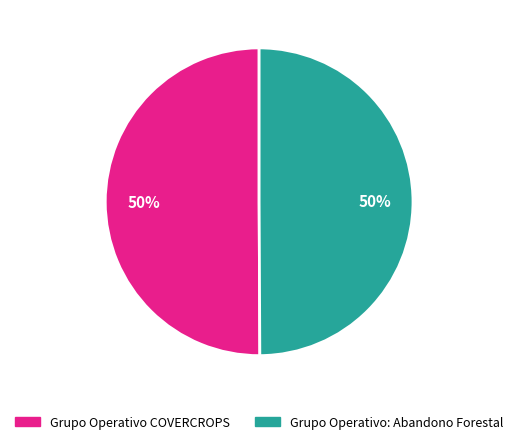

To the nearest percent, what percentage of the pie is Grupo Operativo: Abandono Forestal?

50%